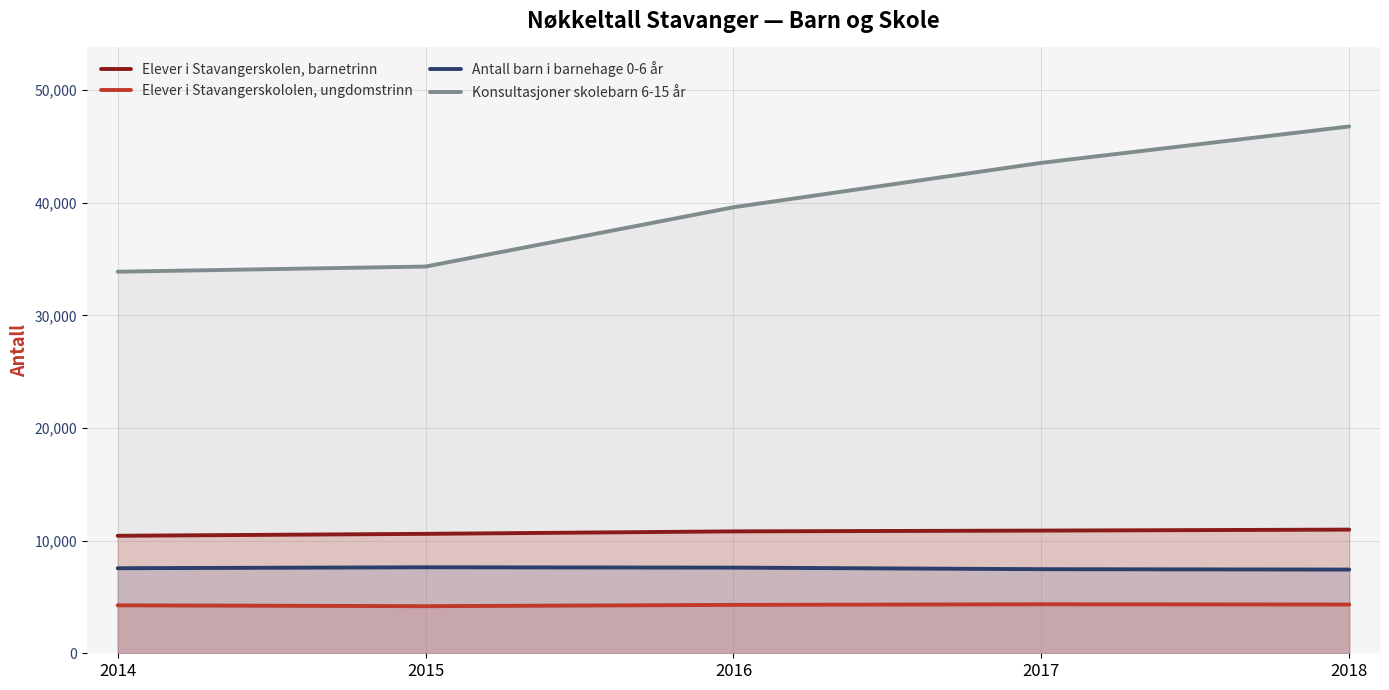

True or false: Konsultasjoner skolebarn 6-15 år and Antall barn i barnehage 0-6 år cross at least once.

False